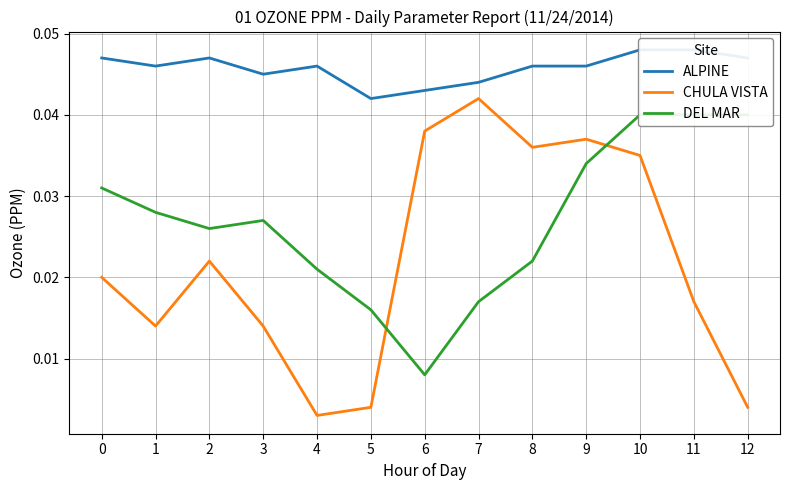

True or false: ALPINE has a value of 0.0 at 10.

True